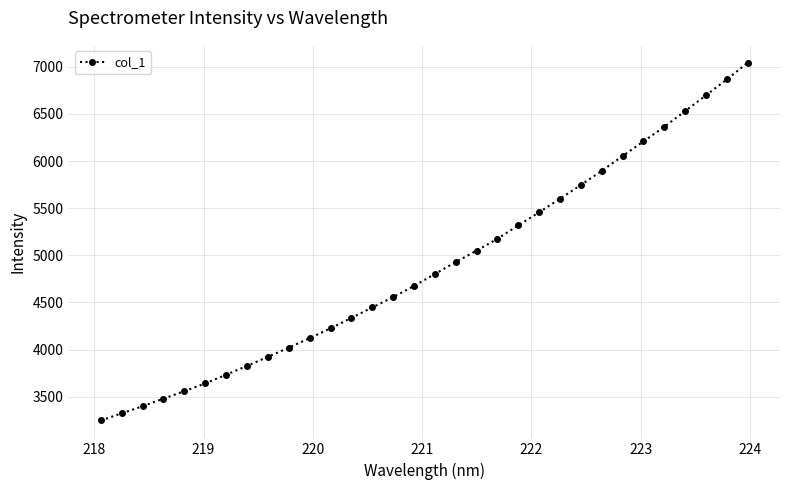

What is the sum of all values?

156247.1